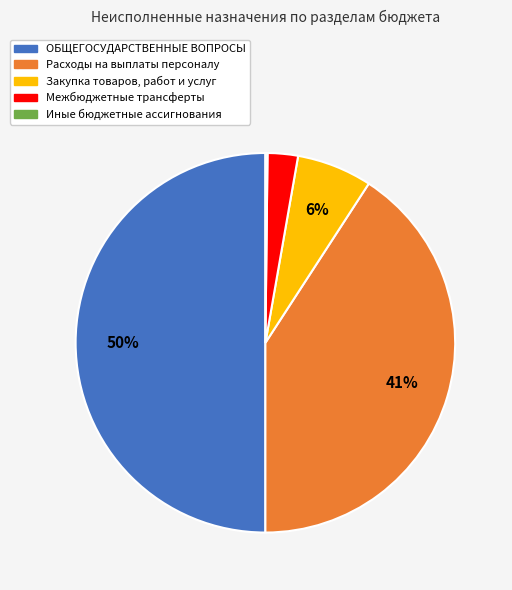

Which slice is the largest?

ОБЩЕГОСУДАРСТВЕННЫЕ ВОПРОСЫ